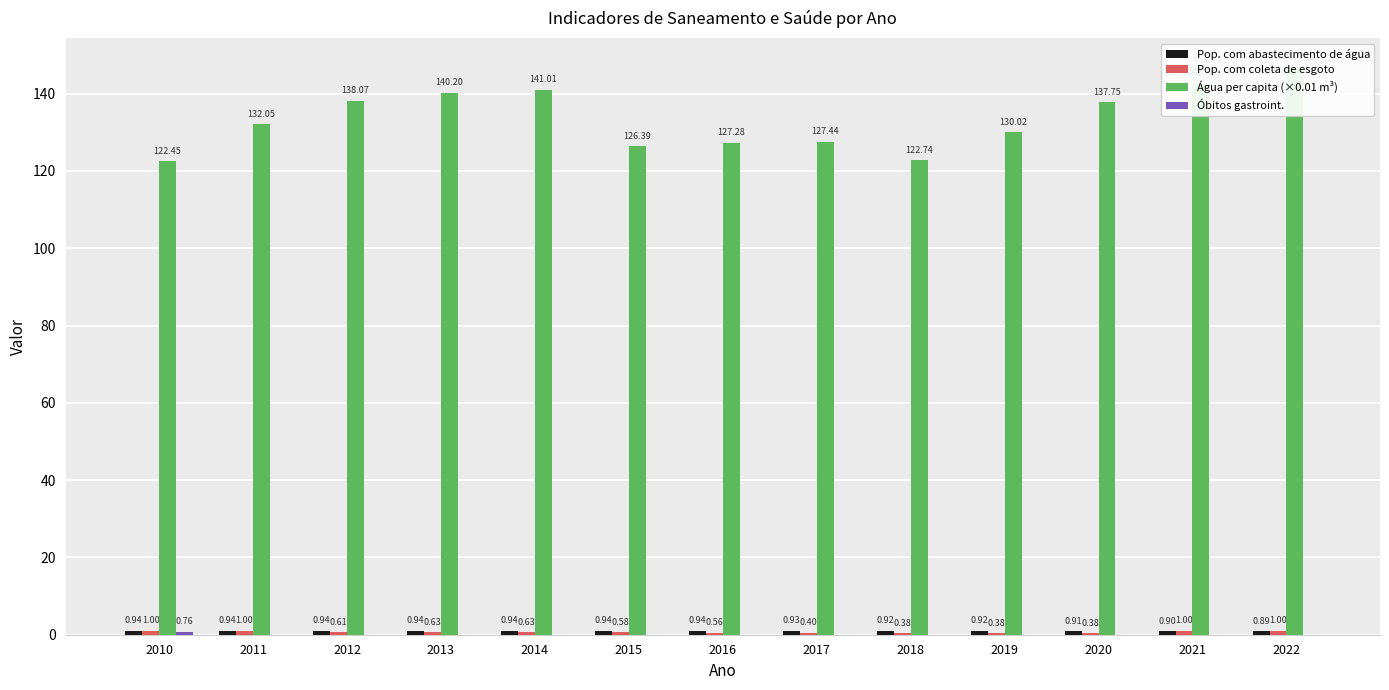

Which category has the highest value in the Pop. com abastecimento de água series?

2010